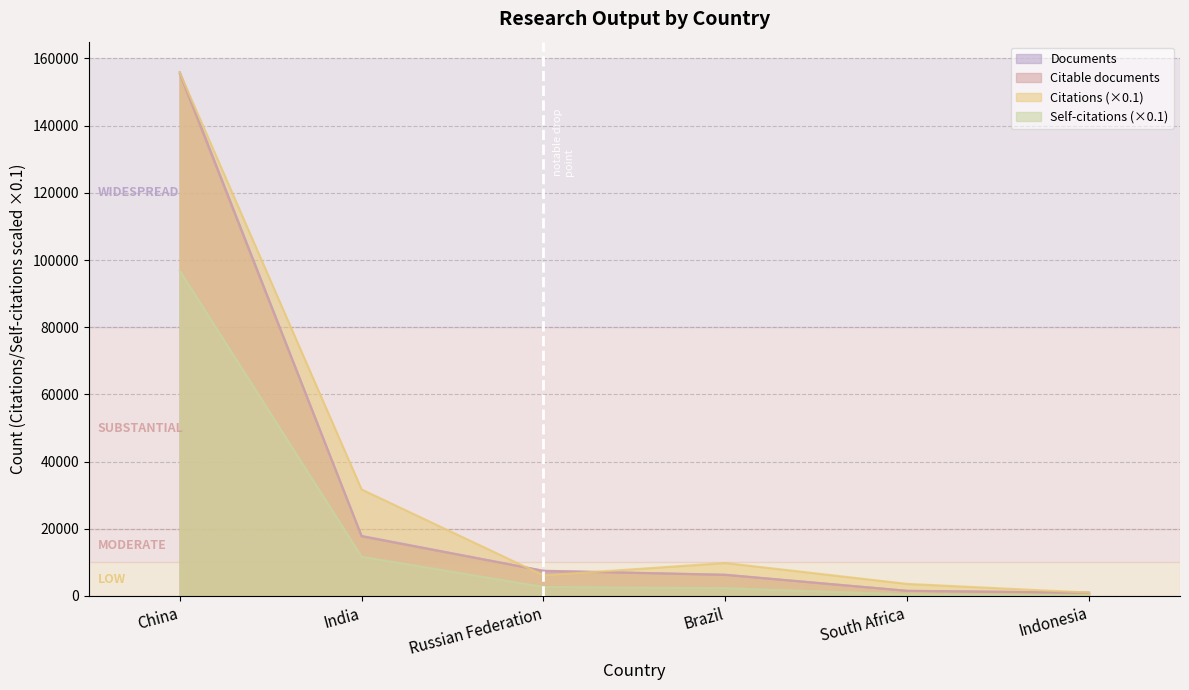

List the labels in order of Citable documents value, largest first.

China, India, Russian Federation, Brazil, South Africa, Indonesia